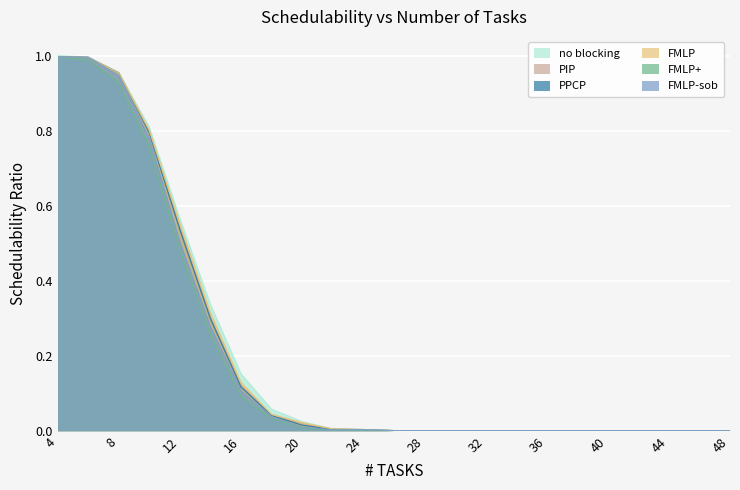

Where is FMLP+ nearest to the value 0?

26